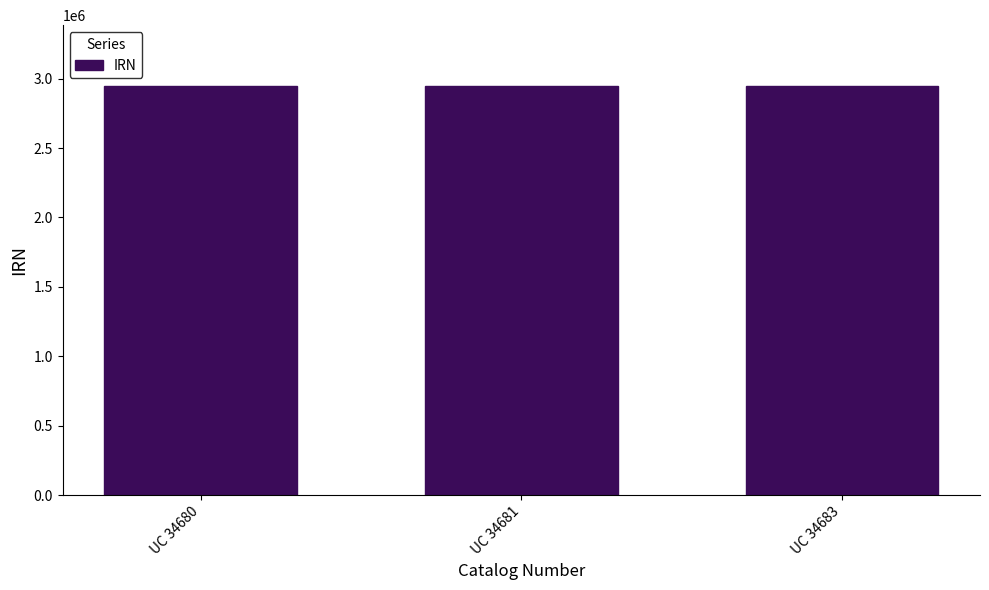

What is the difference between the values at UC 34680 and UC 34681?

3